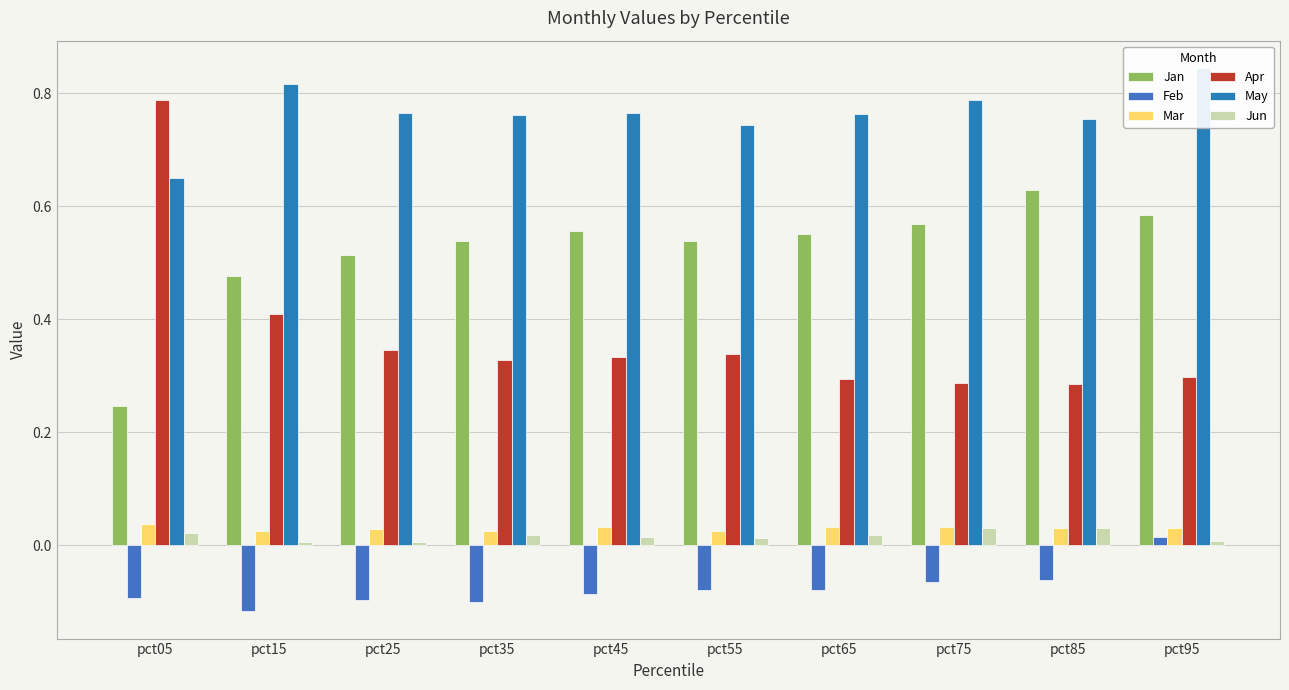

The Jun series shows 0.0 at pct75. True or false?

True